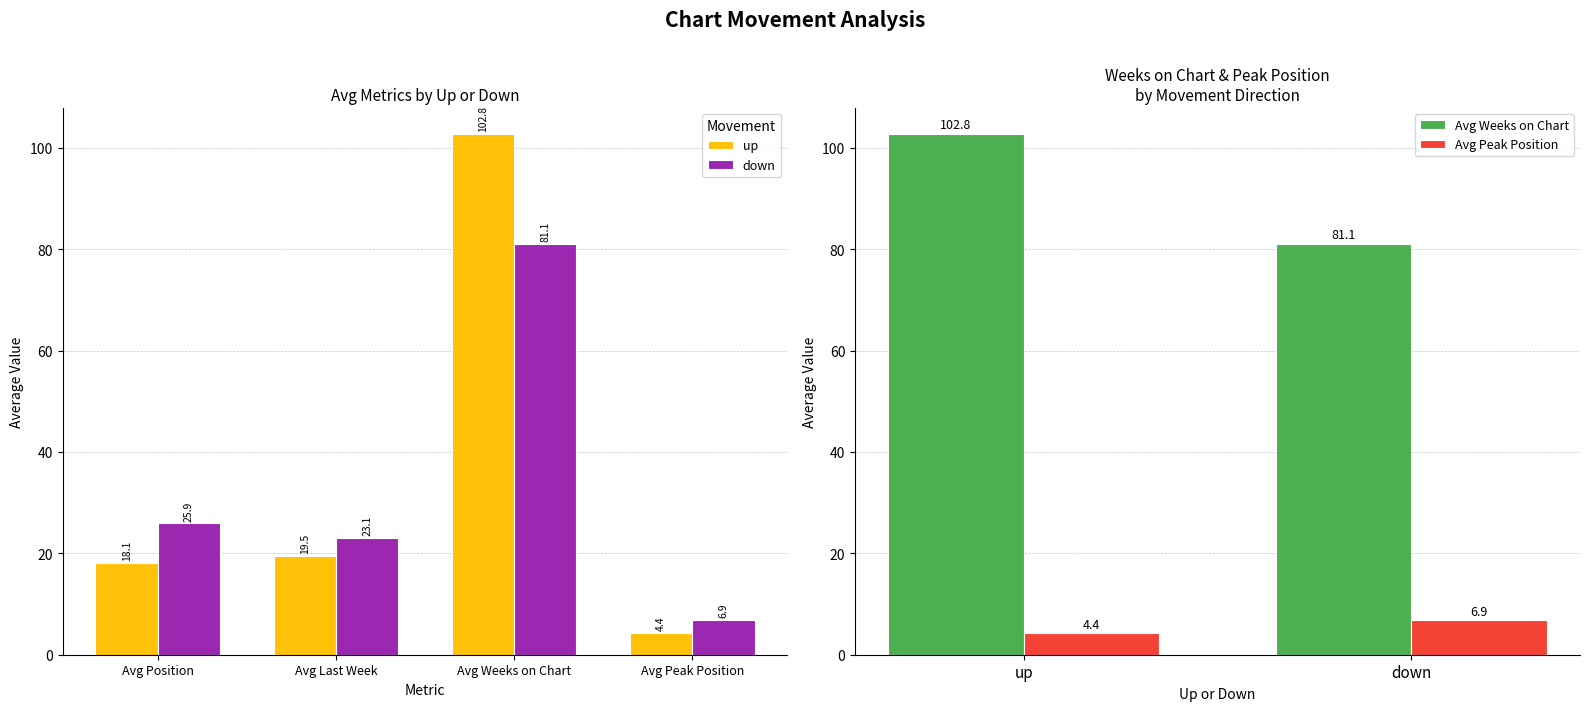

Which series changed the most between Avg Position and Avg Peak Position?

down